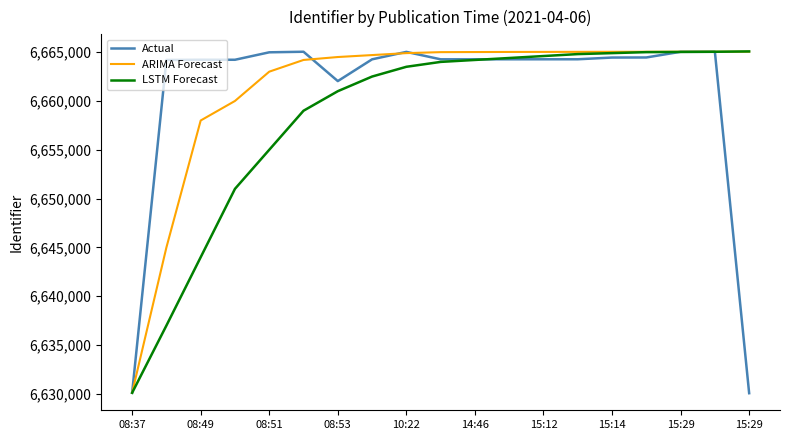

What is the minimum value shown in the chart?

6630074